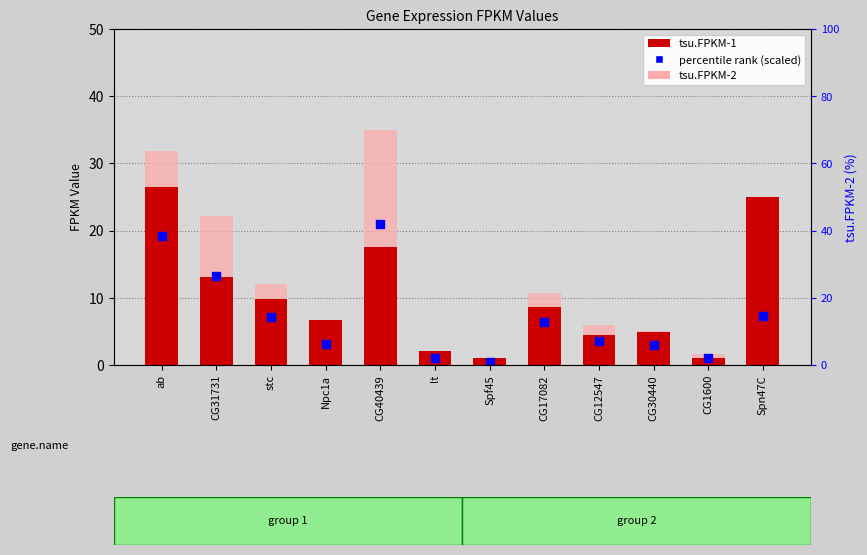

At how many categories does at least one series exceed 13?

4